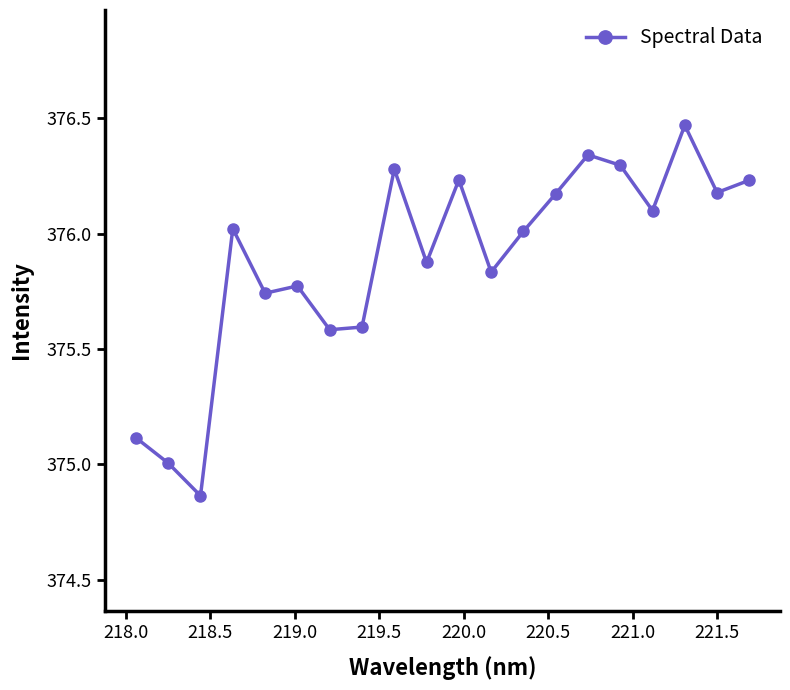

What is the average value?

375.9